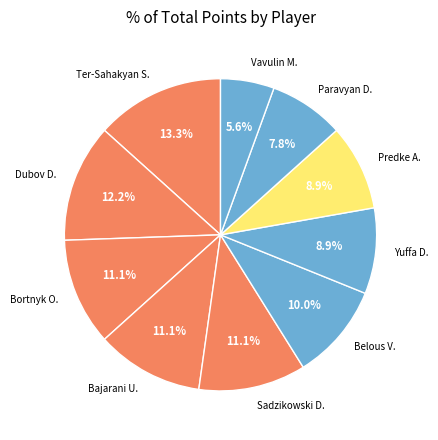

To the nearest percent, what is the average slice percentage?

10%